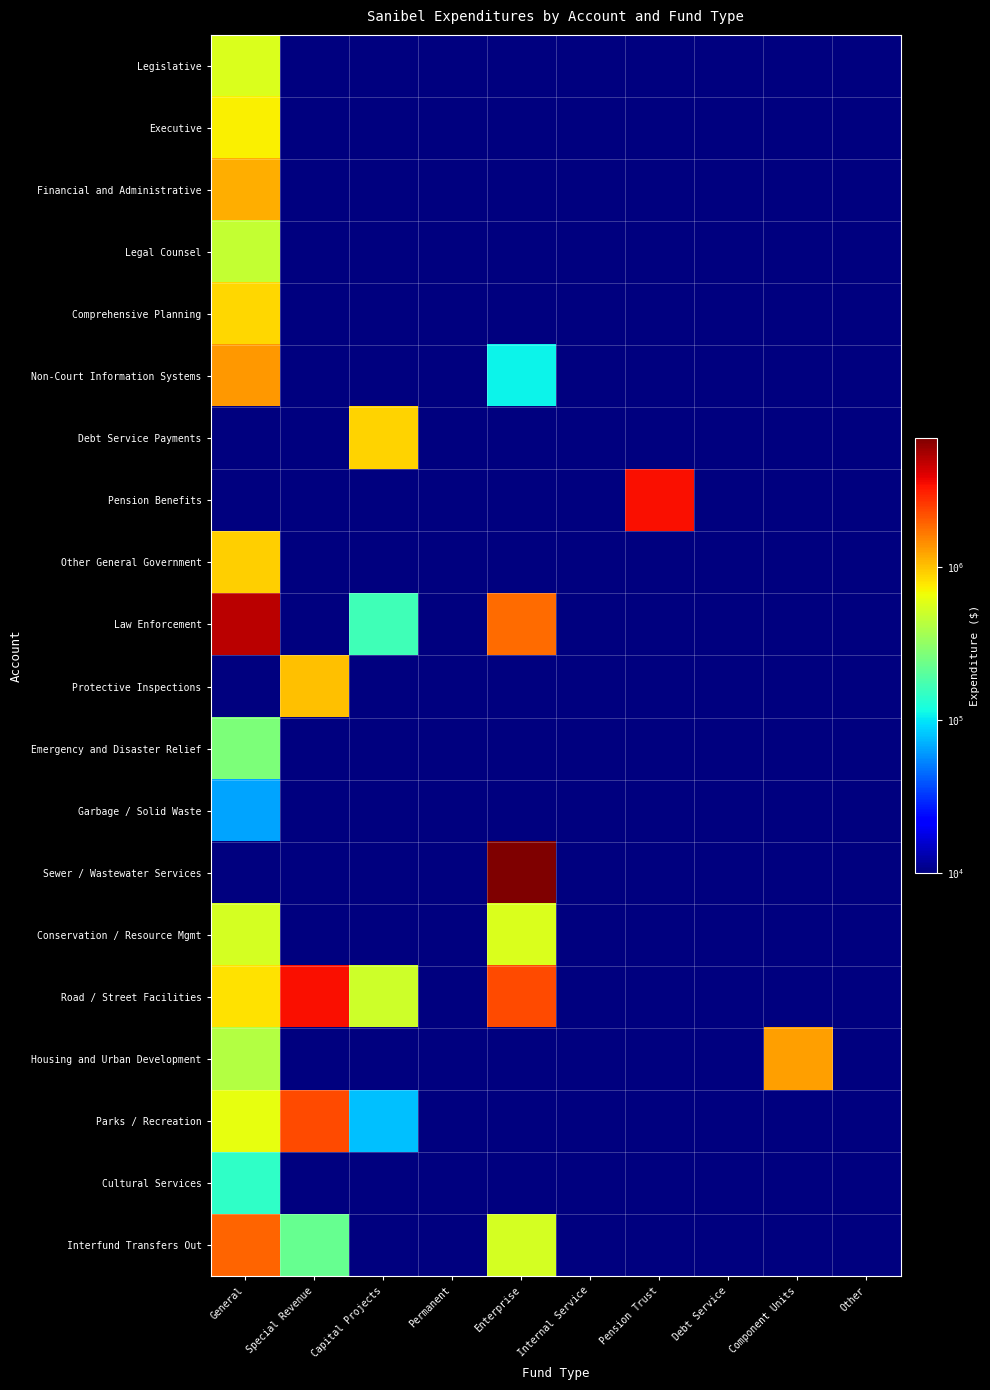

Which series changed the most between General and Enterprise?

Sewer / Wastewater Services